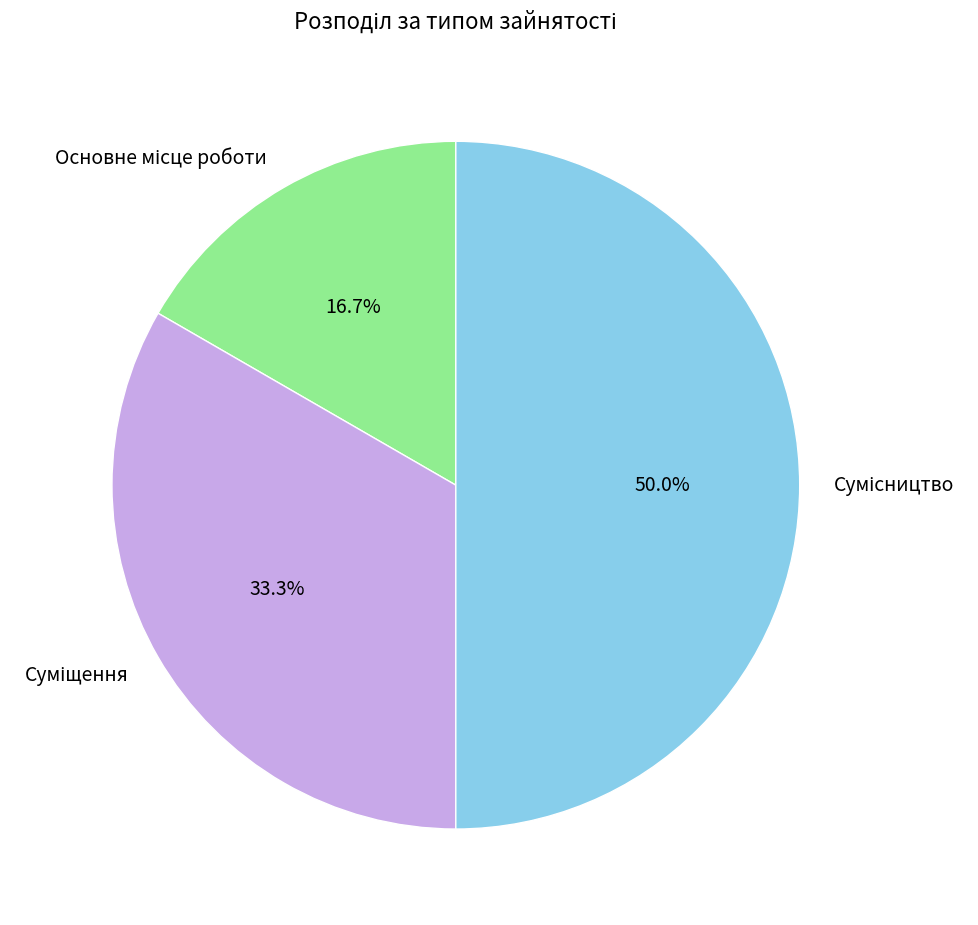

How many segments does this pie chart have?

3